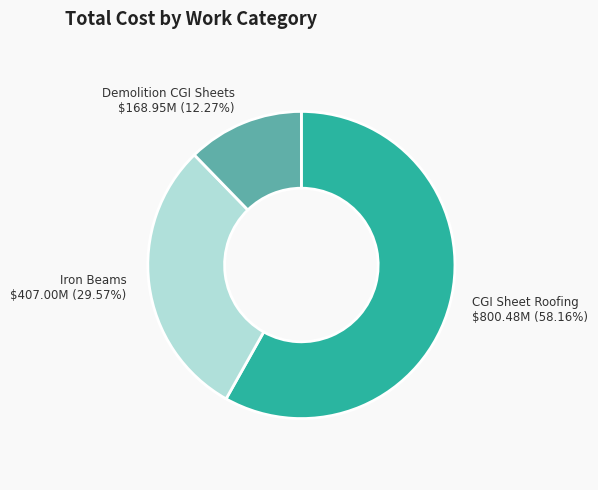

Is there any slice that represents more than half of the pie?

Yes